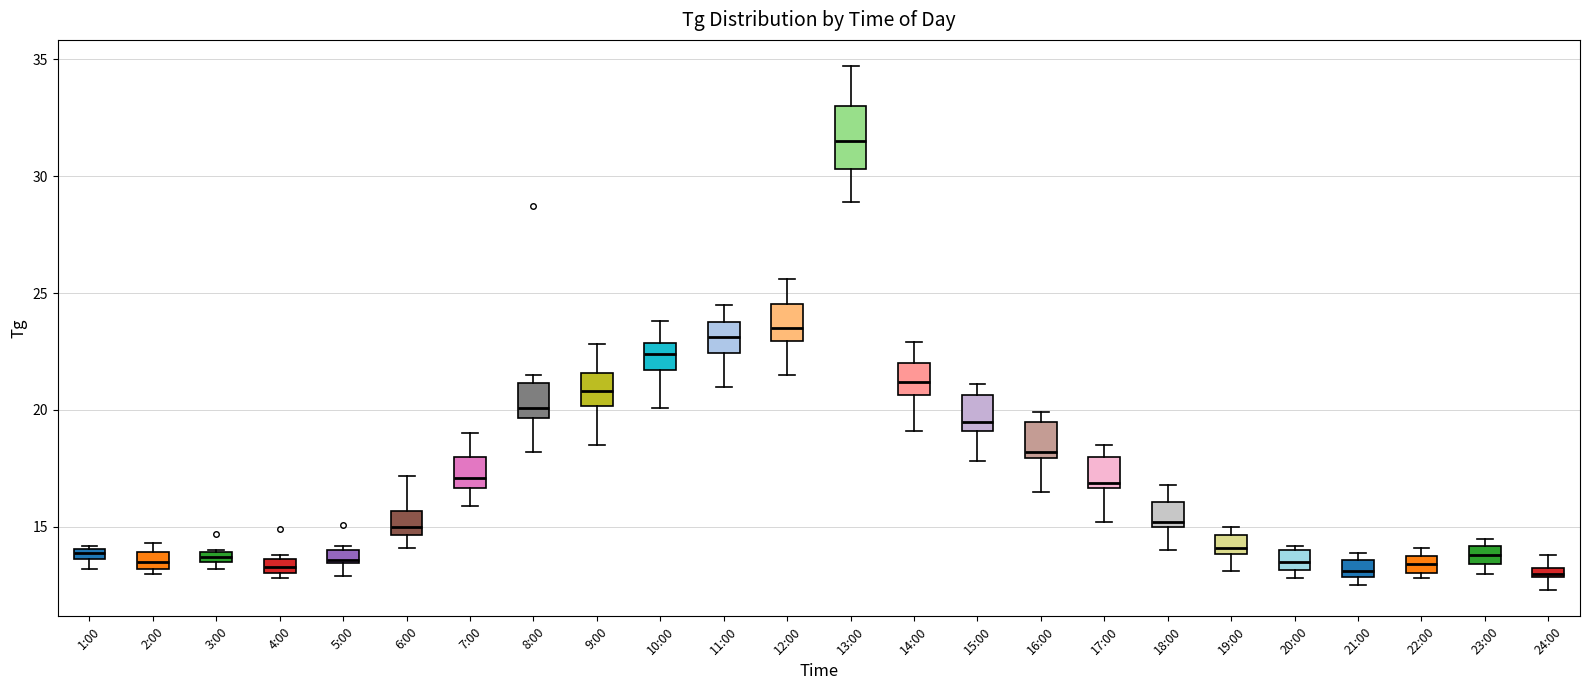

Where is the upper edge of the box for 3:00 on the y-axis? The values are not printed on the chart, so give them approximately, as read against the axis.

14.0